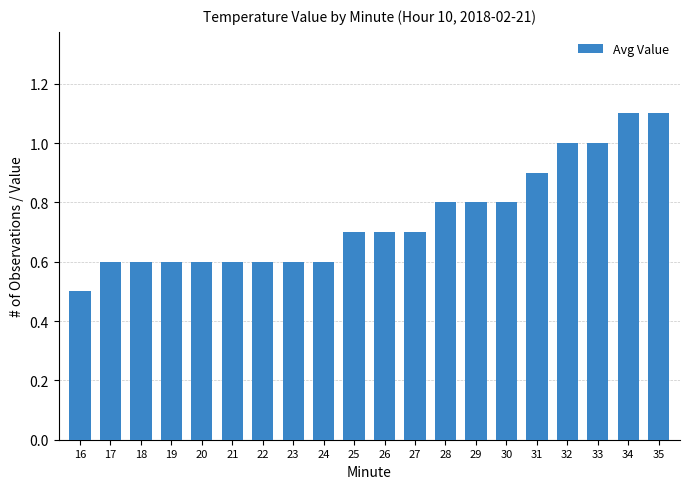

What is the value of the 11th bar from the left?

0.7